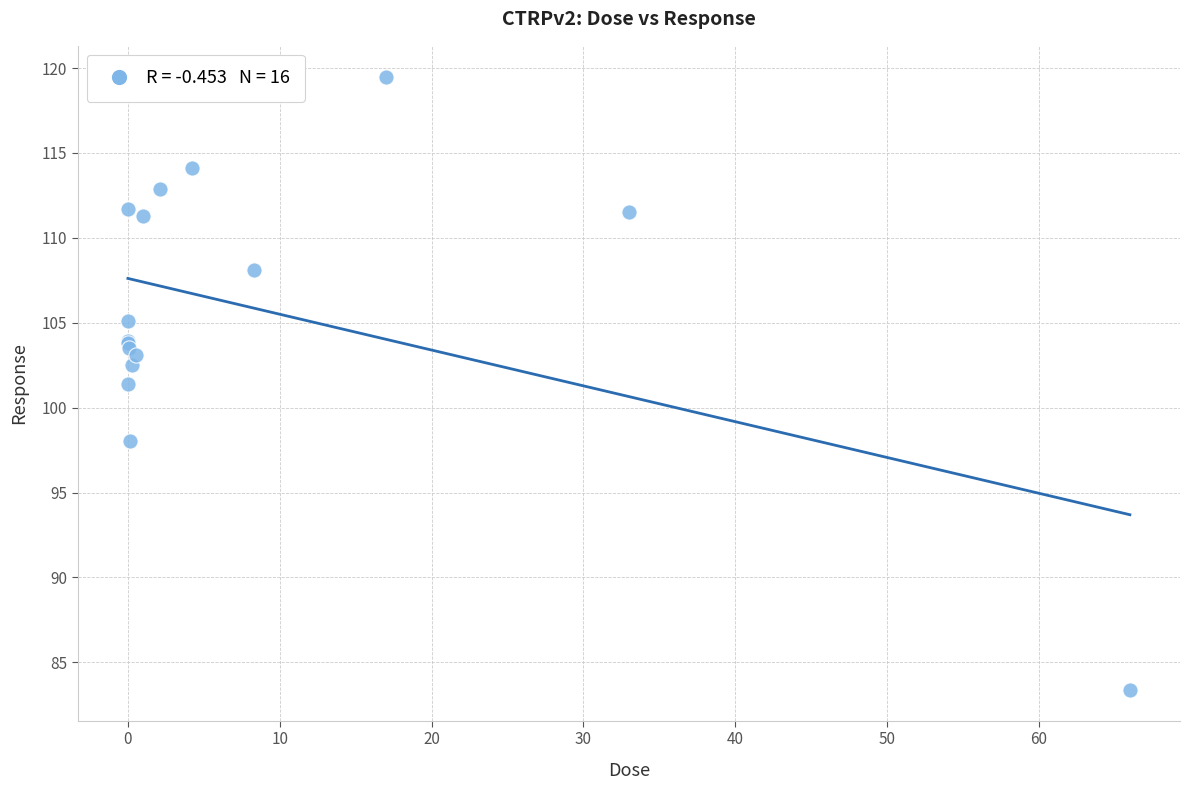

What Y value in the scatter plot is closest to 101?

101.4